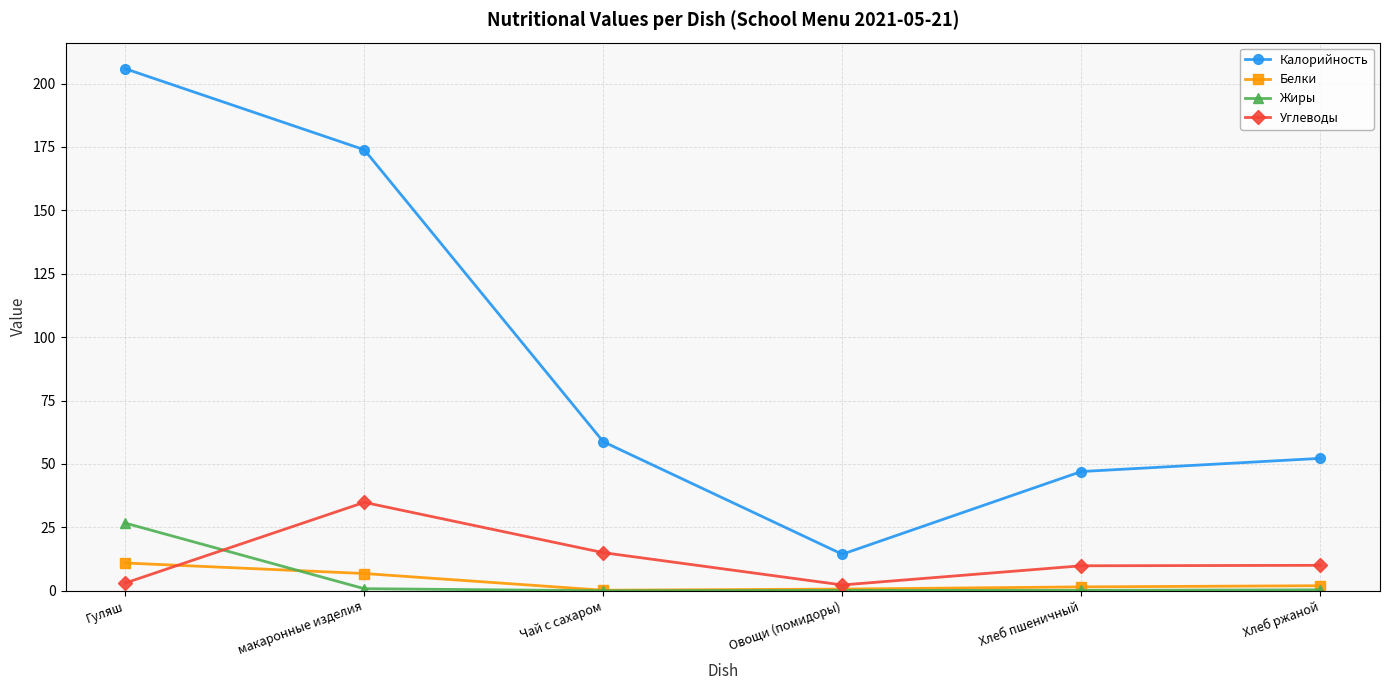

At which label does Калорийность first exceed 58?

Гуляш